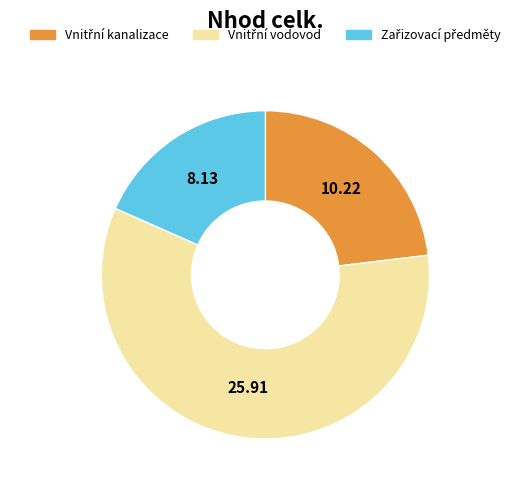

Does any single category account for the majority?

Yes